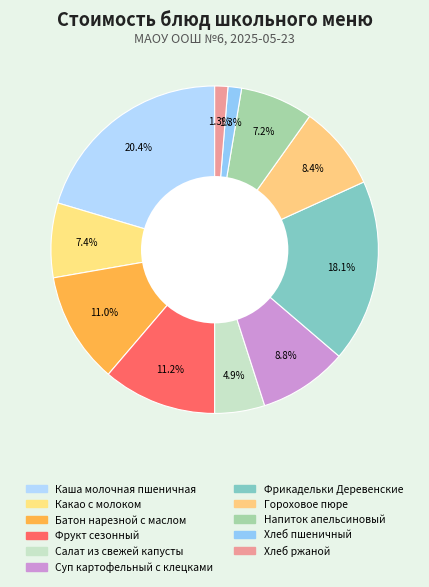

How many segments does this pie chart have?

11